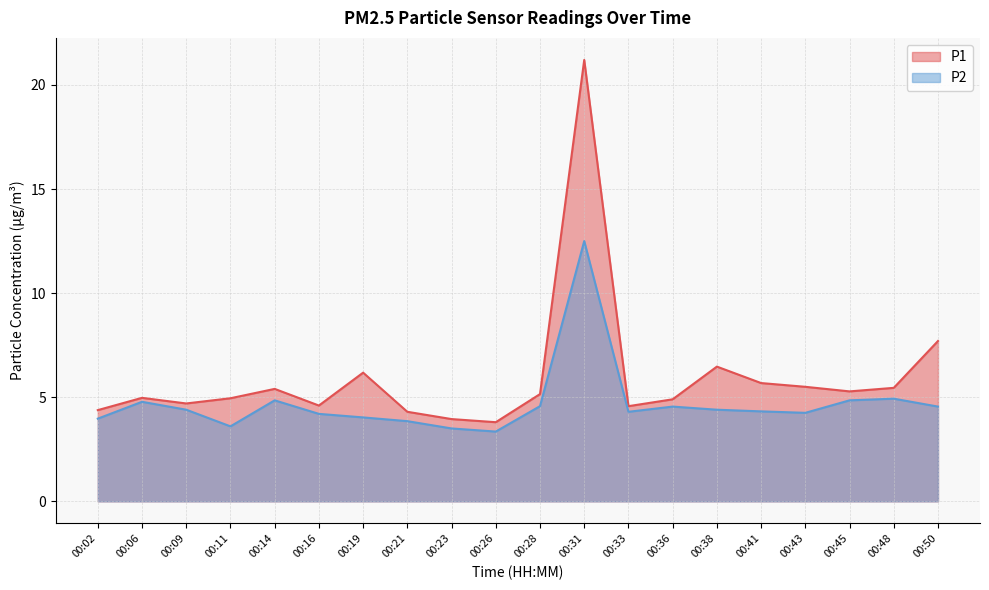

At how many categories does at least one series exceed 16?

1